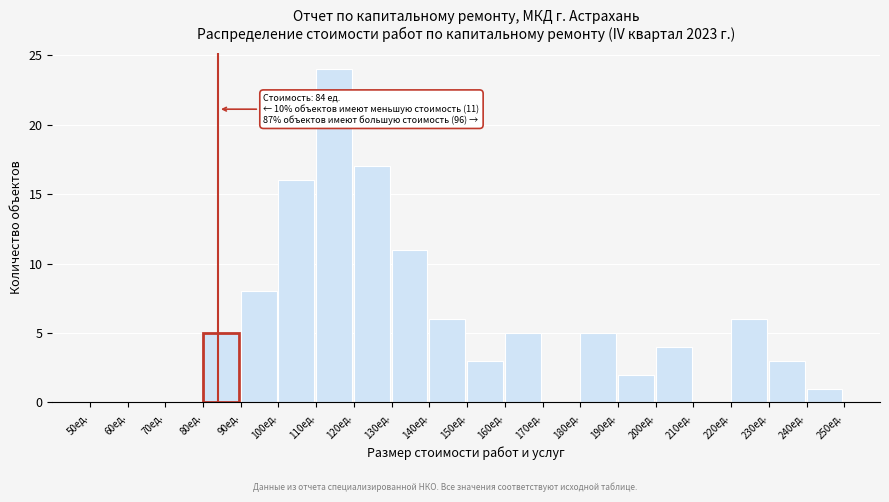

Reading right to left, transcribe all the data shown in this chart.

240ед.=1	230ед.=3	220ед.=6	210ед.=0	200ед.=4	190ед.=2	180ед.=5	170ед.=0	160ед.=5	150ед.=3	140ед.=6	130ед.=11	120ед.=17	110ед.=24	100ед.=16	90ед.=8	80ед.=5	70ед.=0	60ед.=0	50ед.=0